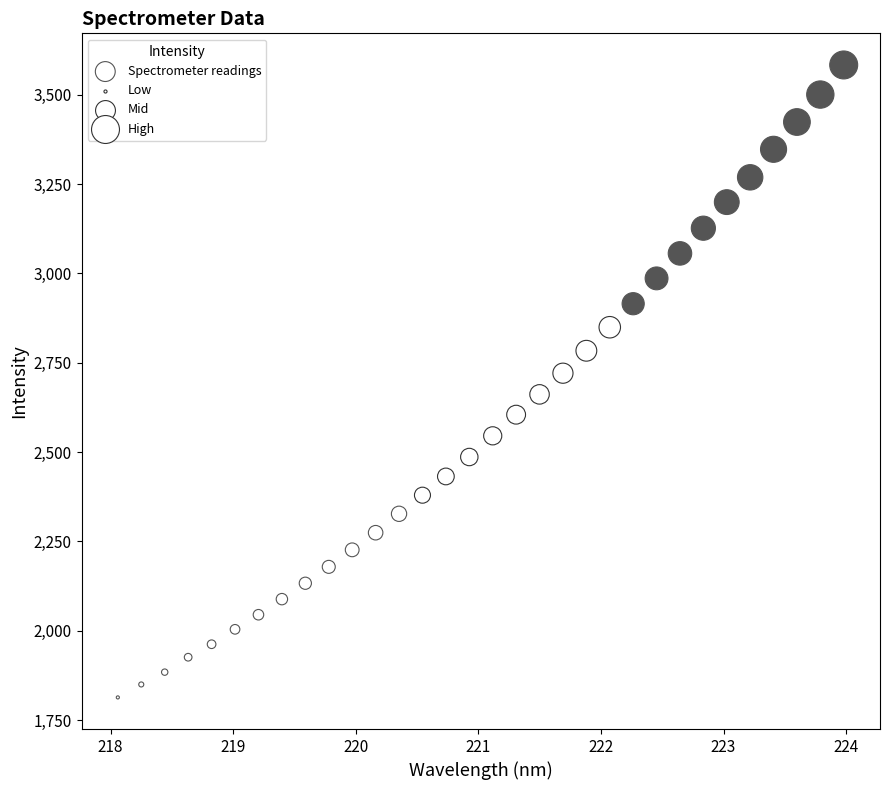

What is the range of Y values (max minus min)?

1769.6